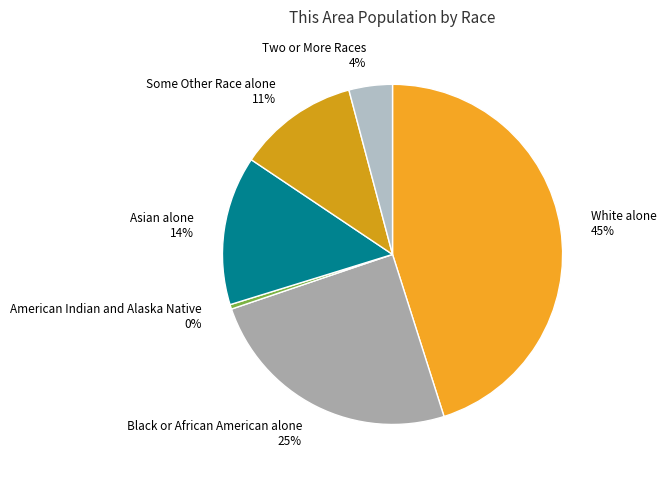

True or false: Black or African American alone accounts for 25% of the total.

True